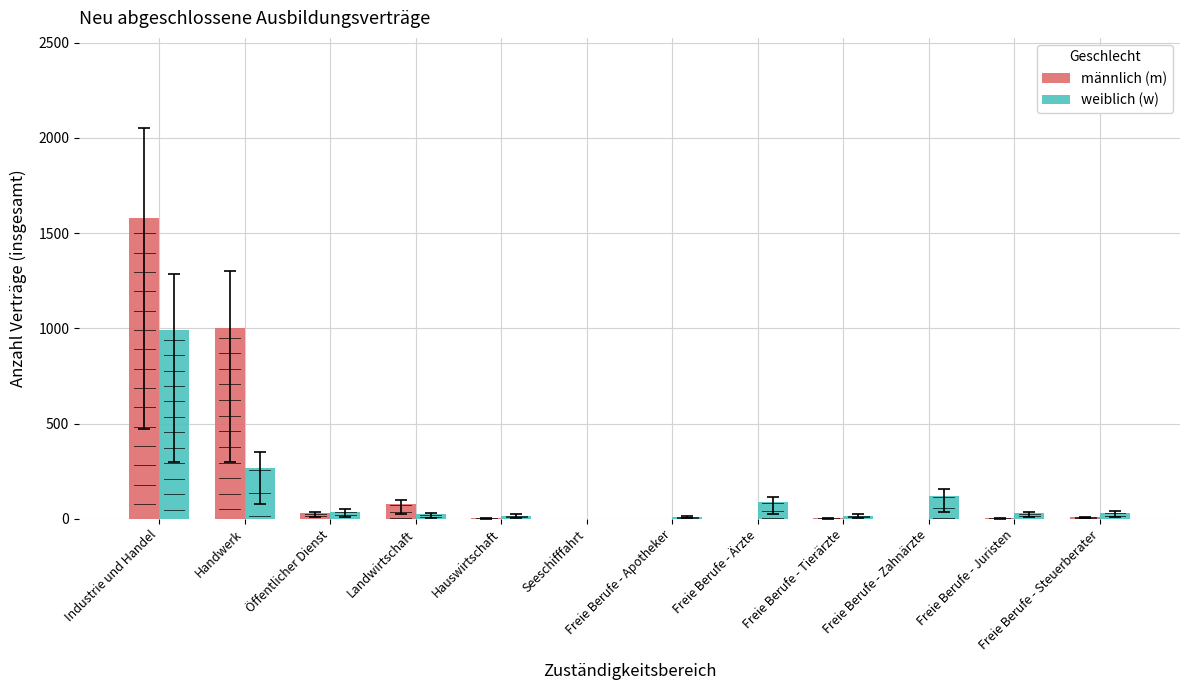

The männlich (m) series shows 3 at Freie Berufe - Tierärzte. True or false?

True